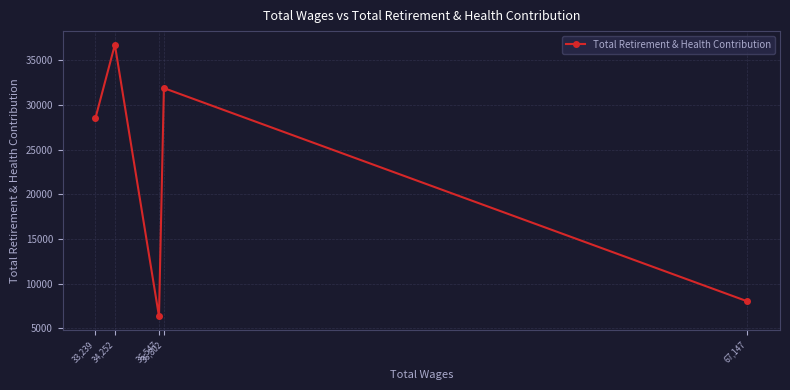

Reading right to left, what are all the values shown in this chart?

67,147=8024	36,802=31896	36,547=6340	34,252=36756	33,239=28502